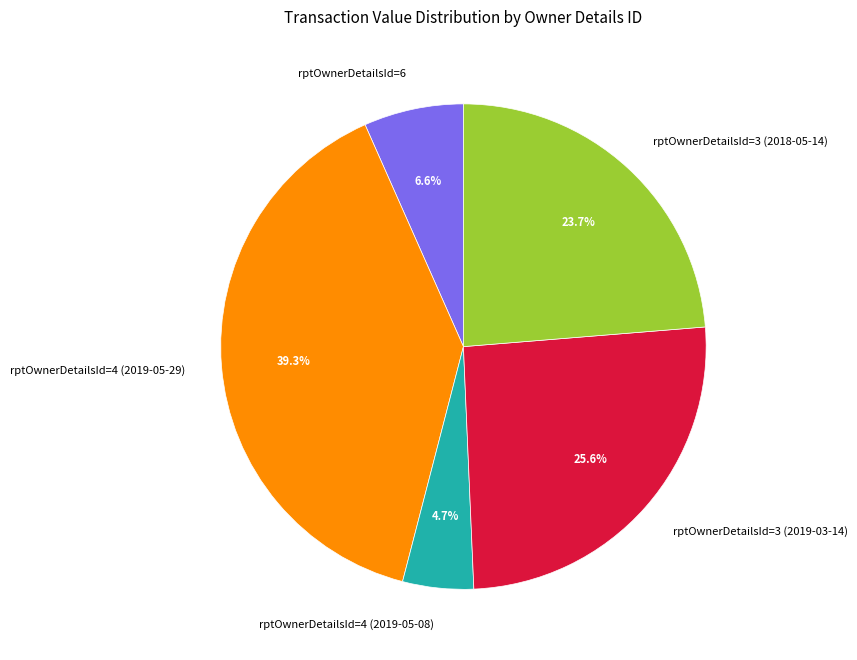

Which has a higher value, rptOwnerDetailsId=3 (2018-05-14) or rptOwnerDetailsId=6?

rptOwnerDetailsId=3 (2018-05-14)